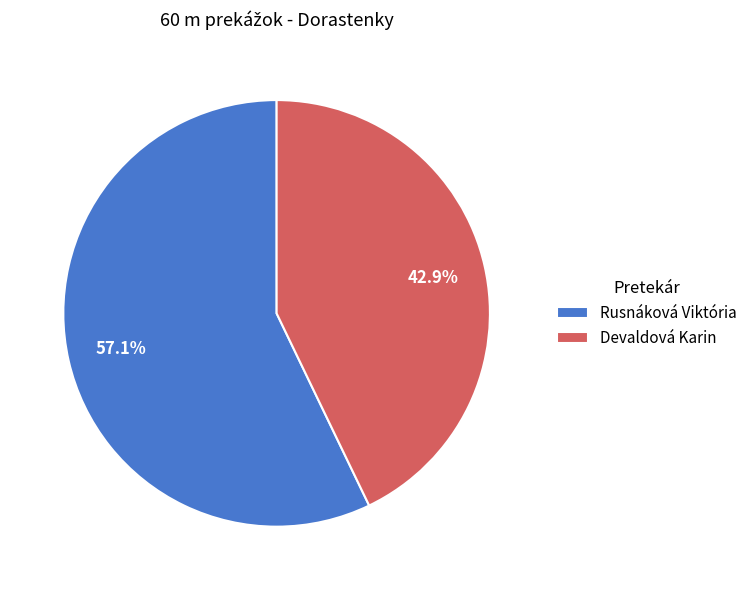

Rank the categories by value from highest to lowest.

Rusnáková Viktória, Devaldová Karin